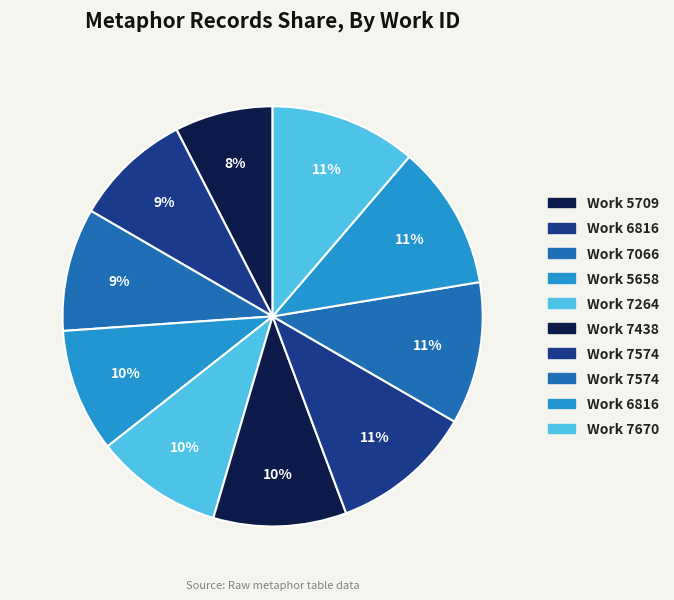

How many slices are in this pie chart?

10